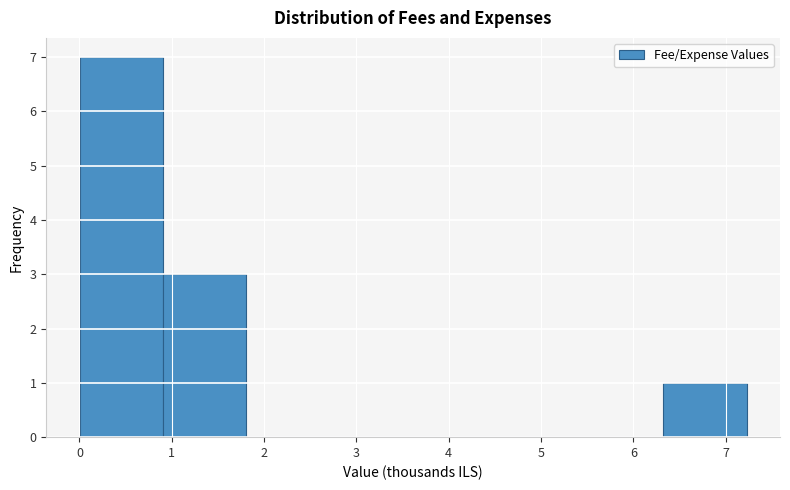

Reading left to right, list every bar in this chart as the range it spans on the x-axis followed by its height. Neither the bar edges nor the heights are printed on the chart, so give them approximately, as read against the axes.

0.0 to 0.9: 7
0.9 to 1.8: 3
1.8 to 2.7: 0
2.7 to 3.6: 0
3.6 to 4.5: 0
4.5 to 5.4: 0
5.4 to 6.3: 0
6.3 to 7.2: 1